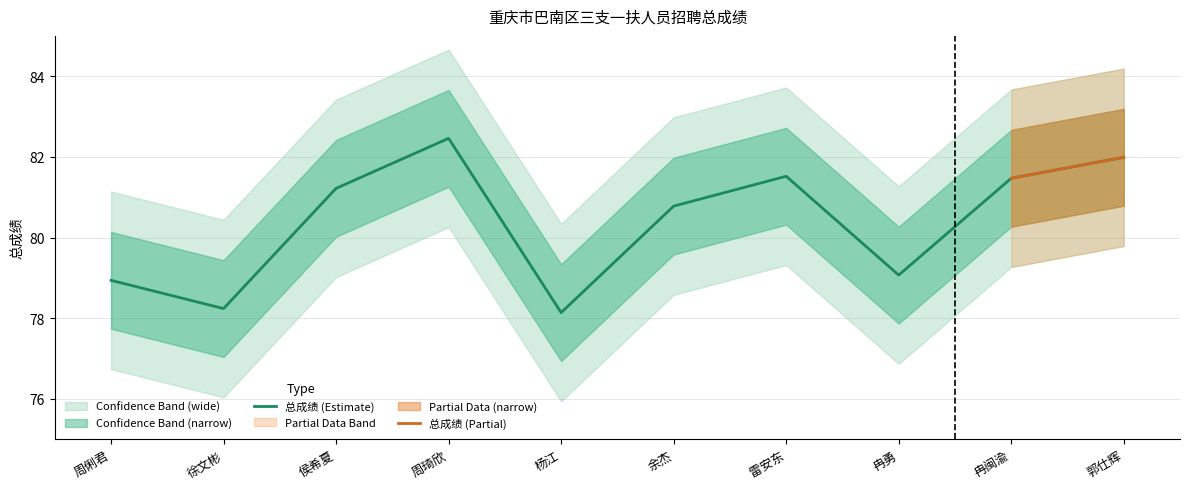

Reading left to right, extract all data points from this chart.

周俐君=78.9	徐文彬=78.2	侯希夏=81.2	周琦欣=82.5	杨江=78.1	余杰=80.8	雷安东=81.5	冉勇=79.1	冉闽渝=81.5	郭仕辉=82.0